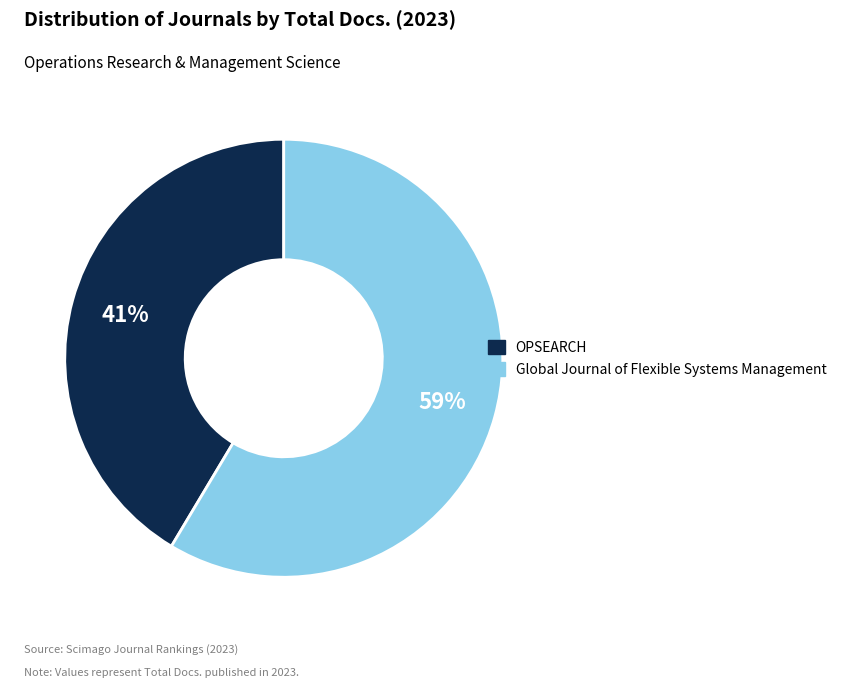

Combined, do Global Journal of Flexible Systems Management and OPSEARCH account for over 50%?

Yes